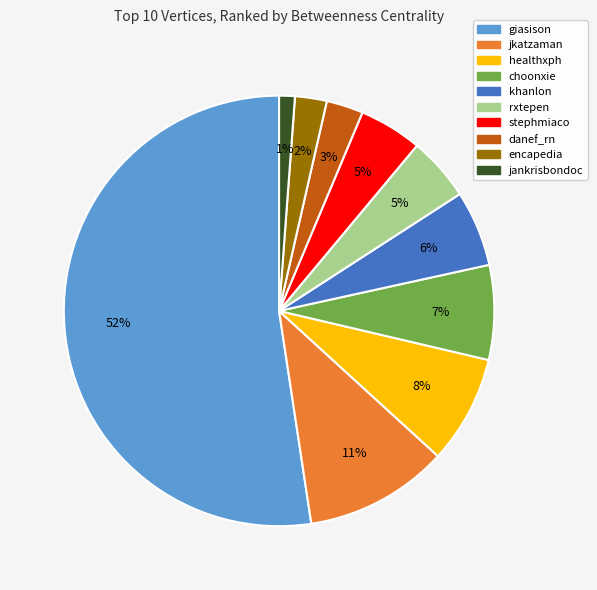

To the nearest percent, what portion does jkatzaman represent?

11%